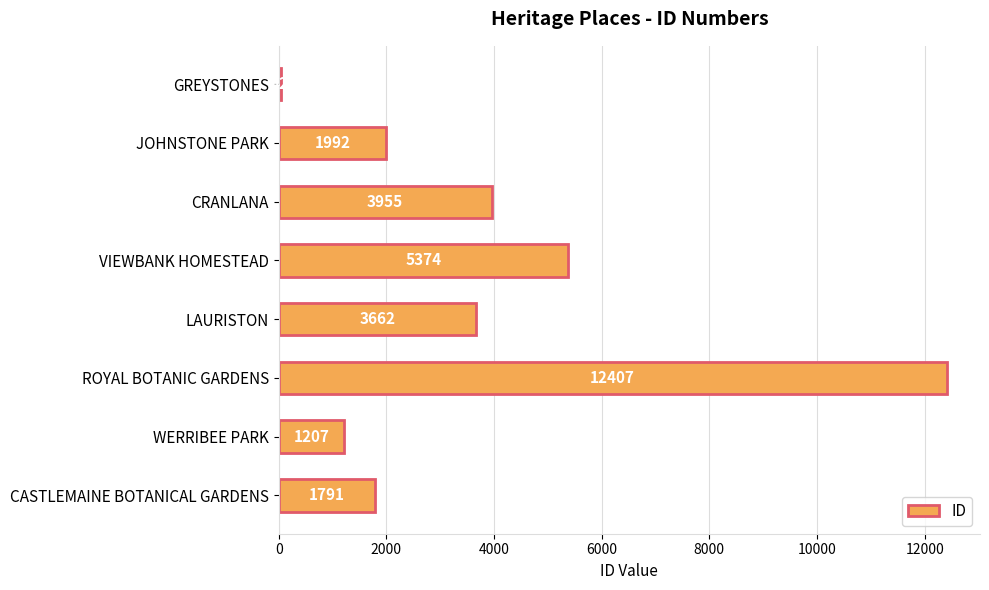

What is the ratio of the value at WERRIBEE PARK to the value at CRANLANA?

0.3